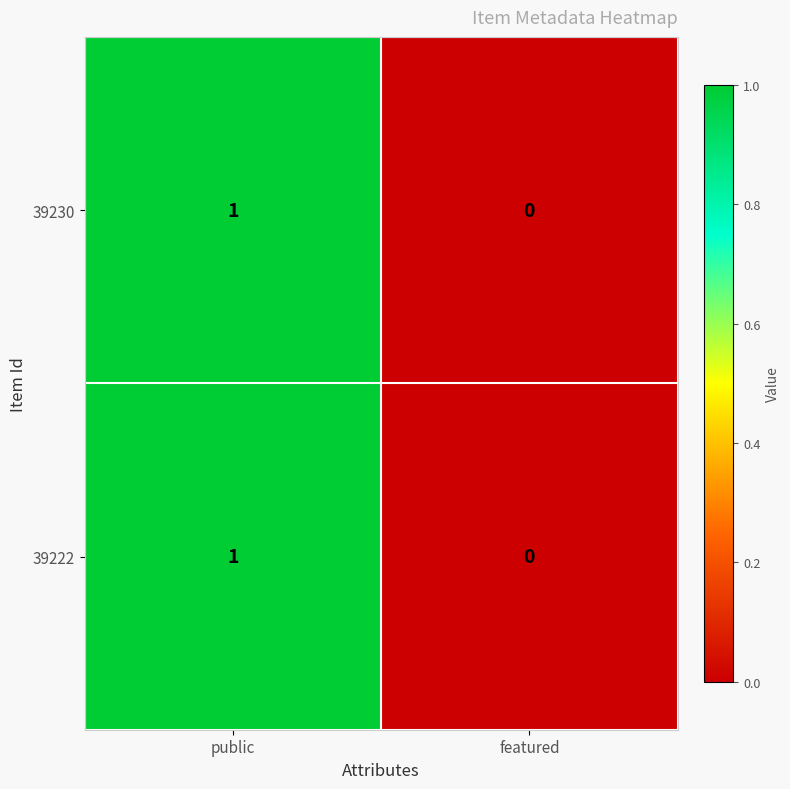

Which label corresponds to the smallest value in the chart?

featured